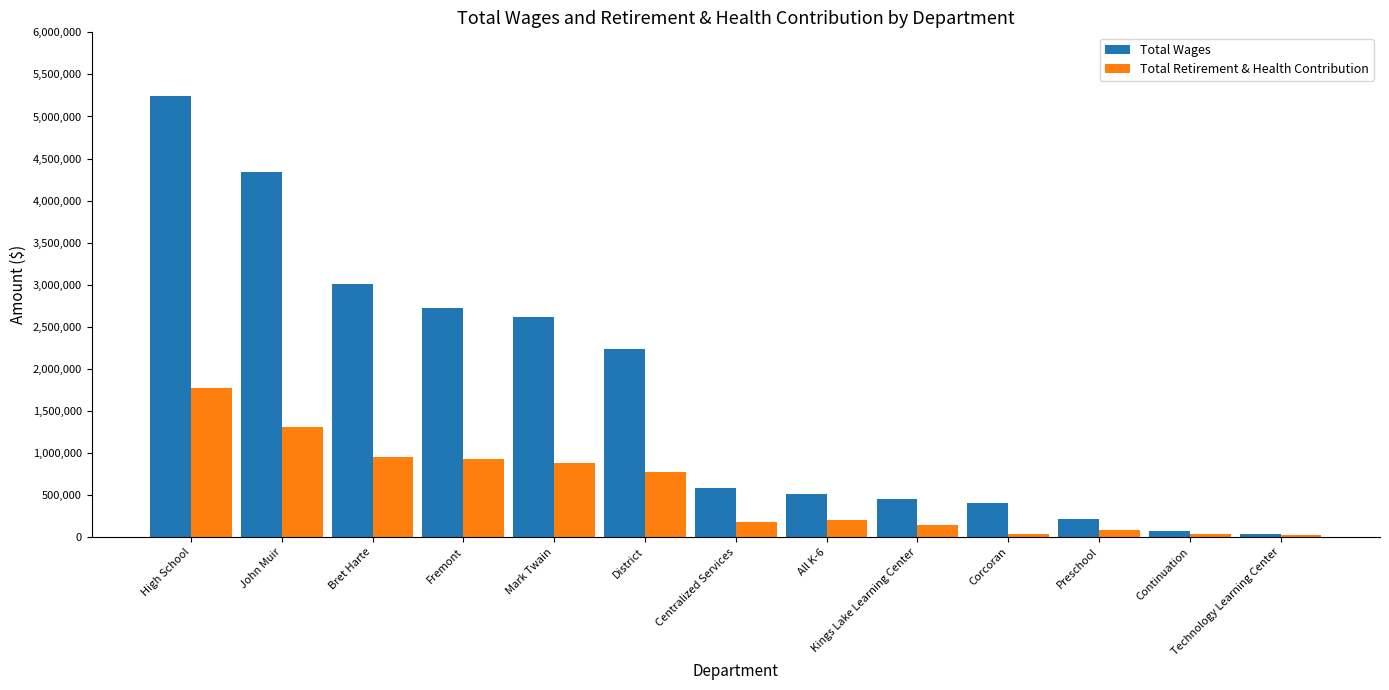

Rank the series by their average value, from highest to lowest.

Total Wages, Total Retirement & Health Contribution